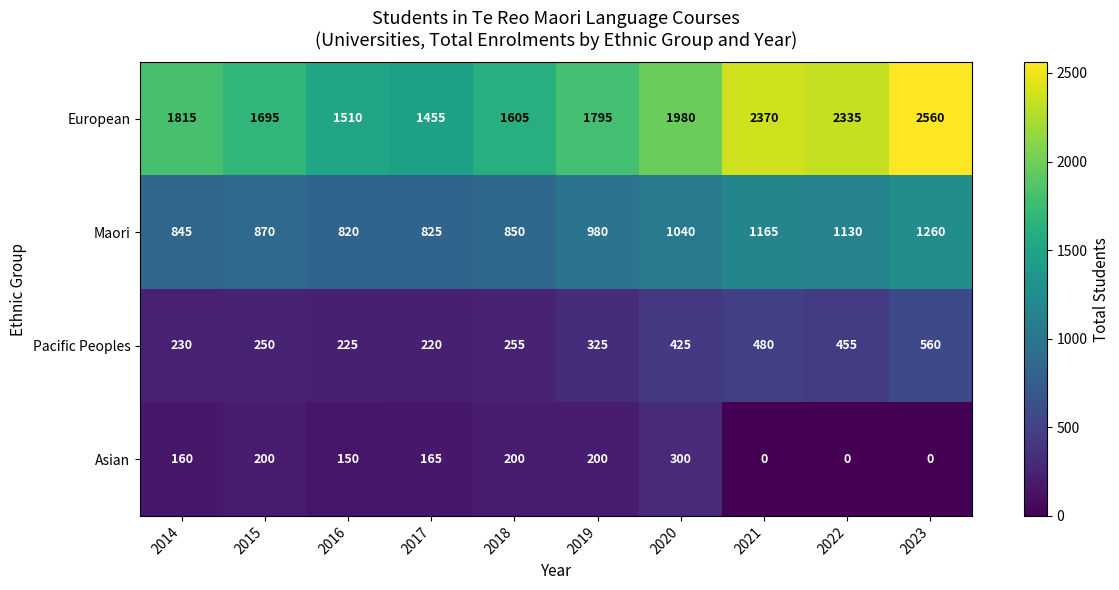

Where is European nearest to the value 2007?

2020